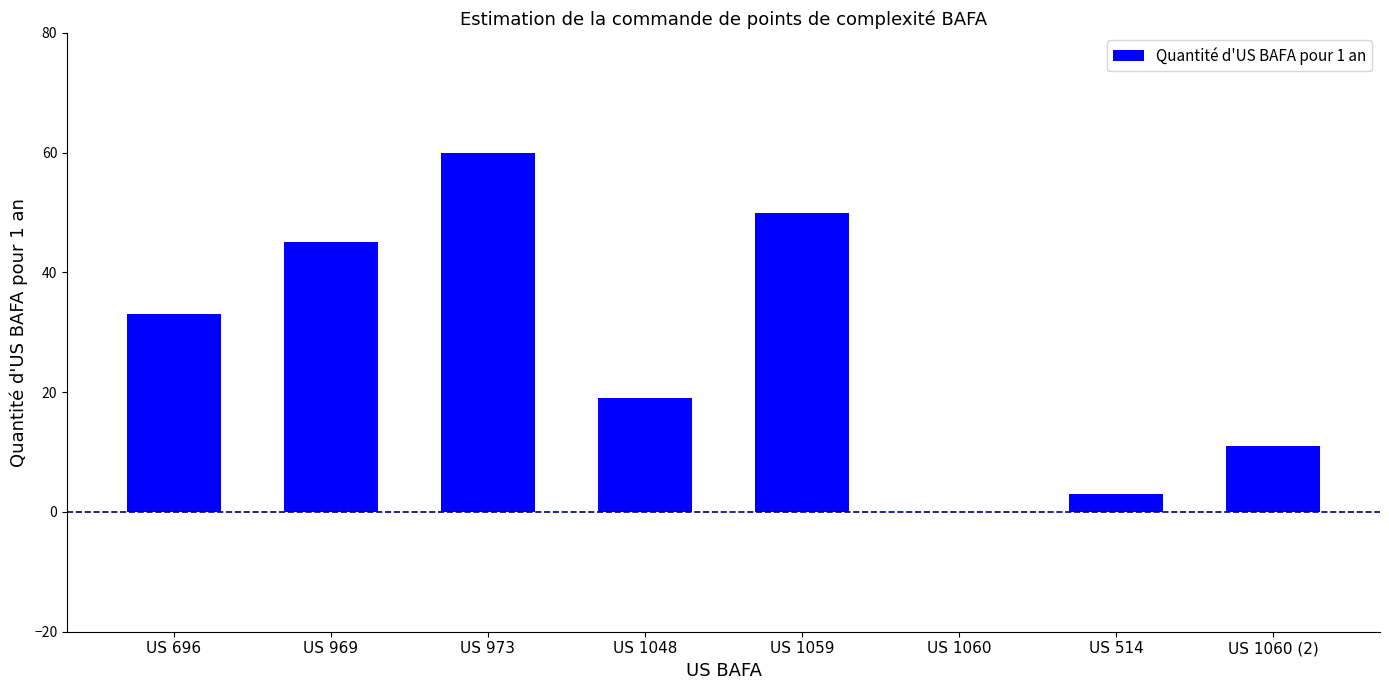

The value at US 969 is 74. True or false?

False